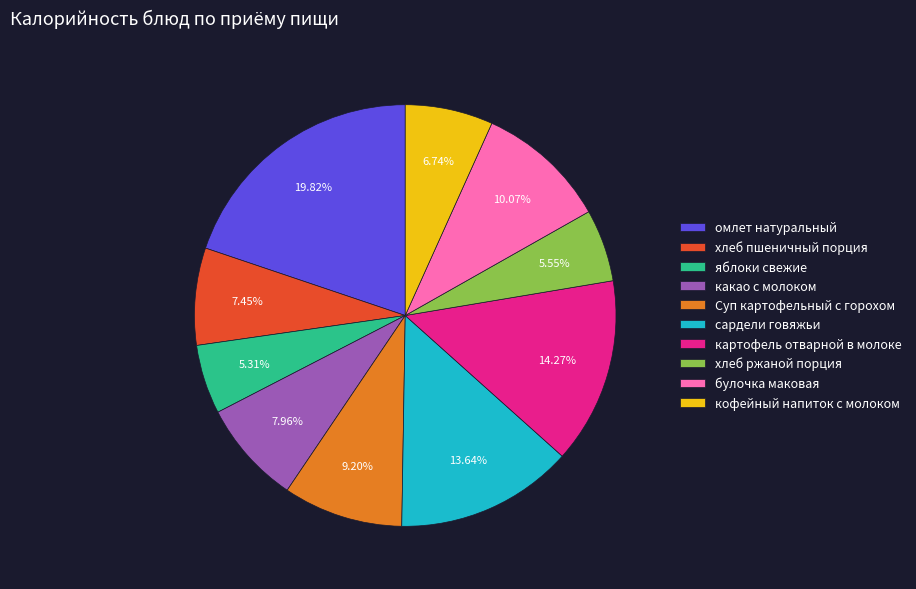

To the nearest percent, what percentage of the pie is картофель отварной в молоке?

14%